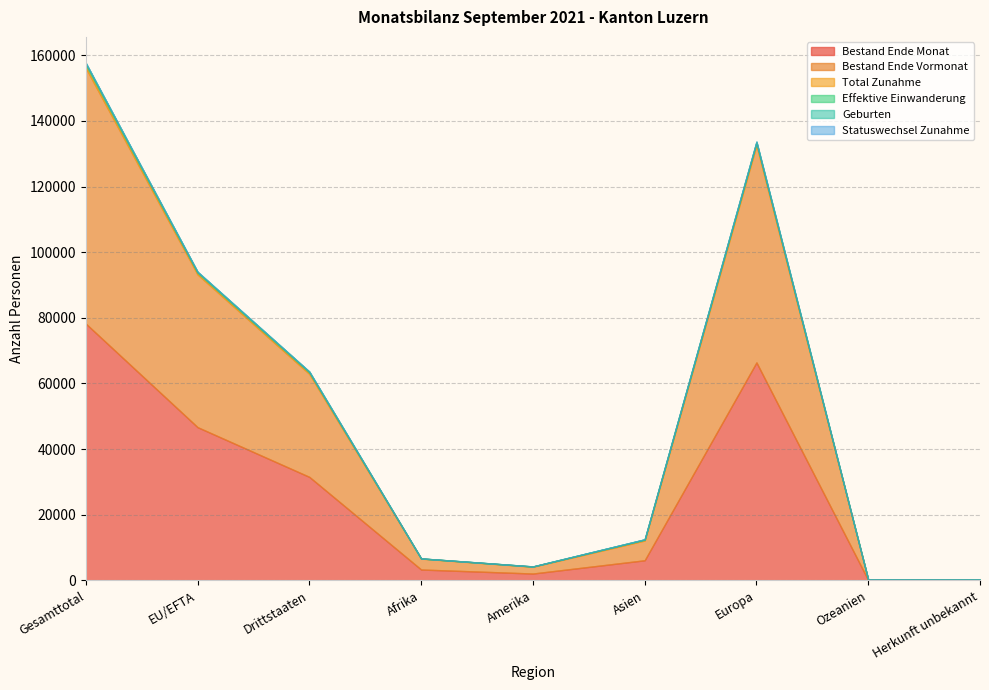

Rank the series by their maximum value, from highest to lowest.

Bestand Ende Monat, Bestand Ende Vormonat, Total Zunahme, Effektive Einwanderung, Geburten, Statuswechsel Zunahme